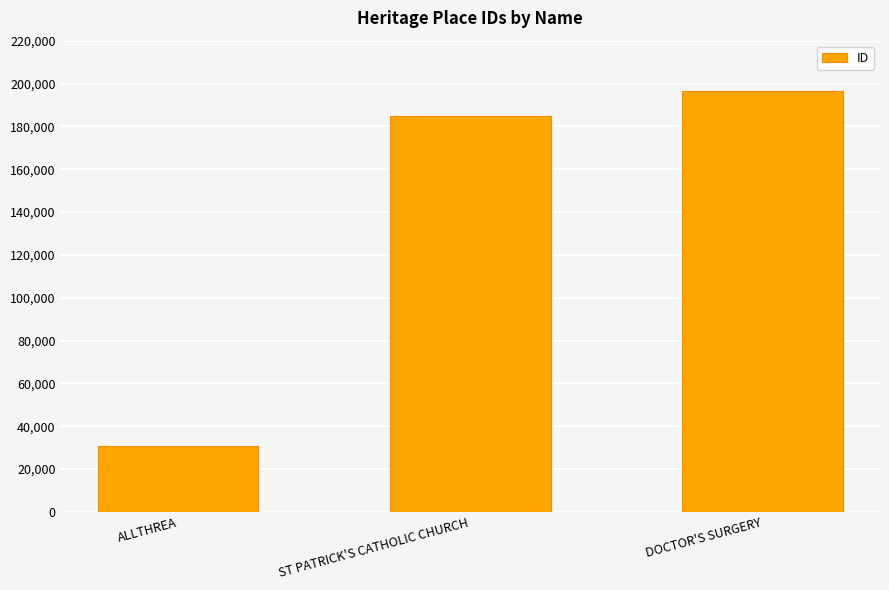

What is the value of the 1st bar from the left?

31004